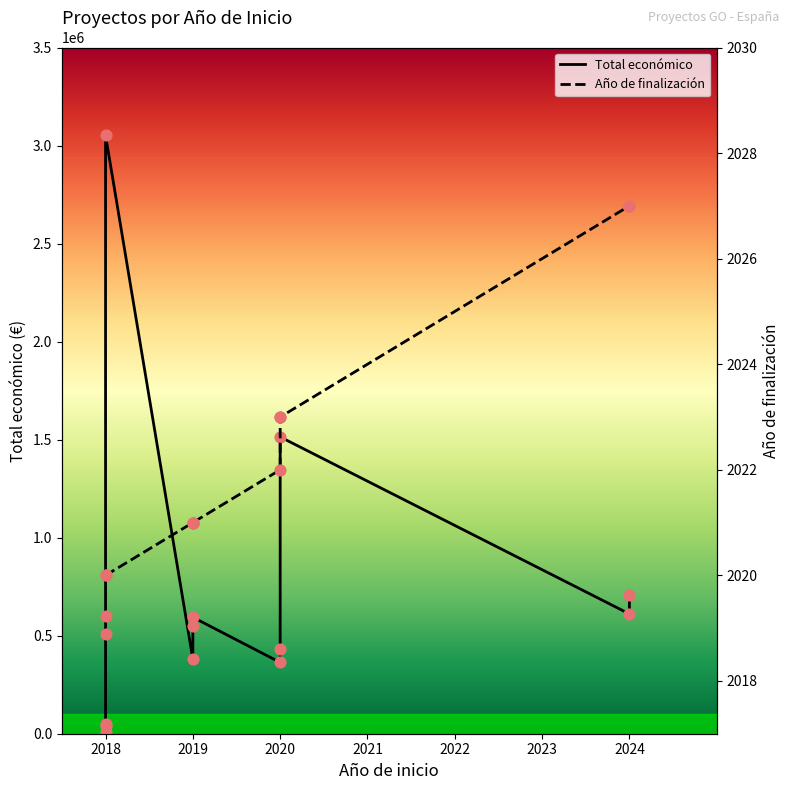

What is the change in value from 2024 to 2018?

-102799